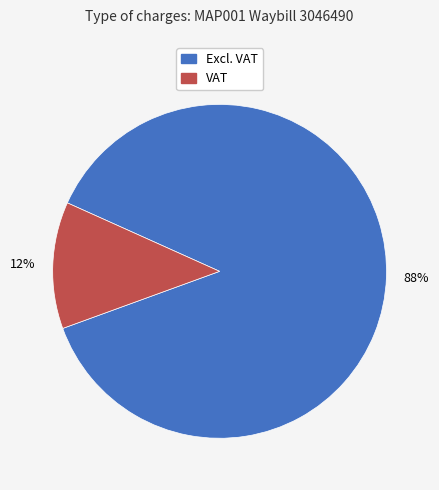

Rank the categories by value from lowest to highest.

VAT, Excl. VAT